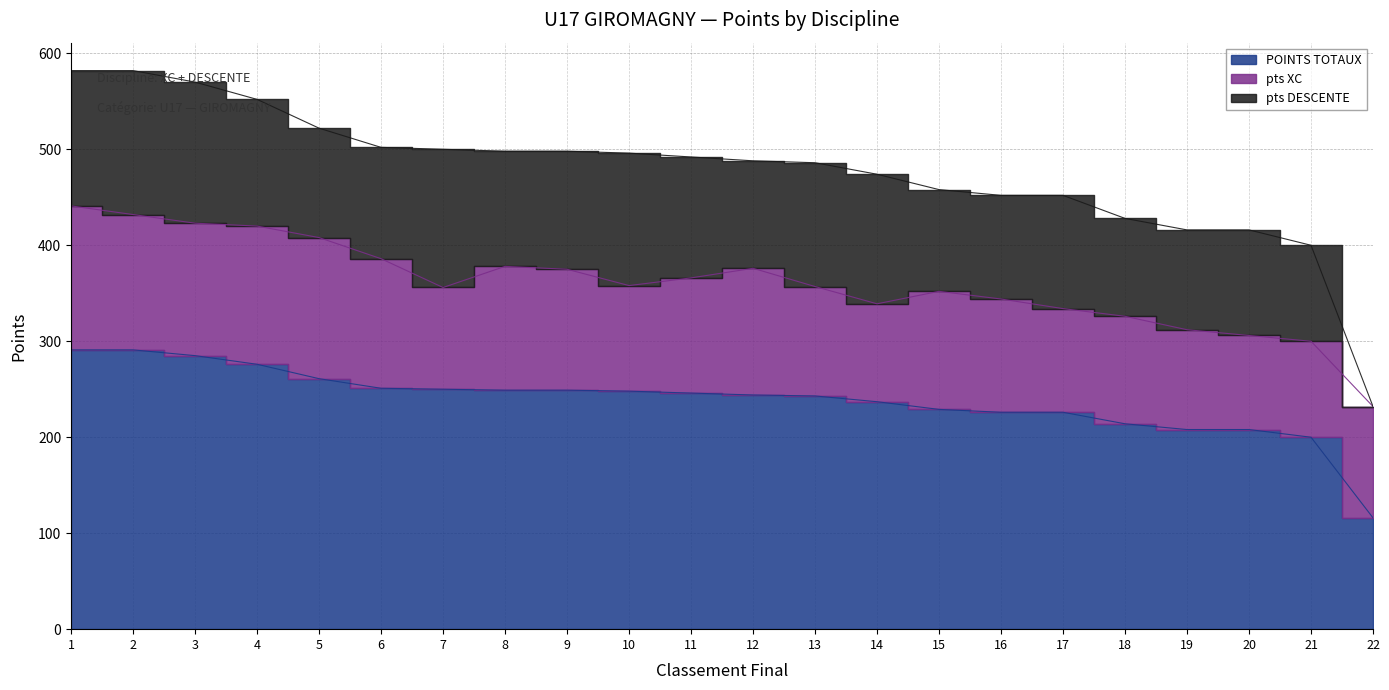

How many values in the pts XC series exceed 120?

10